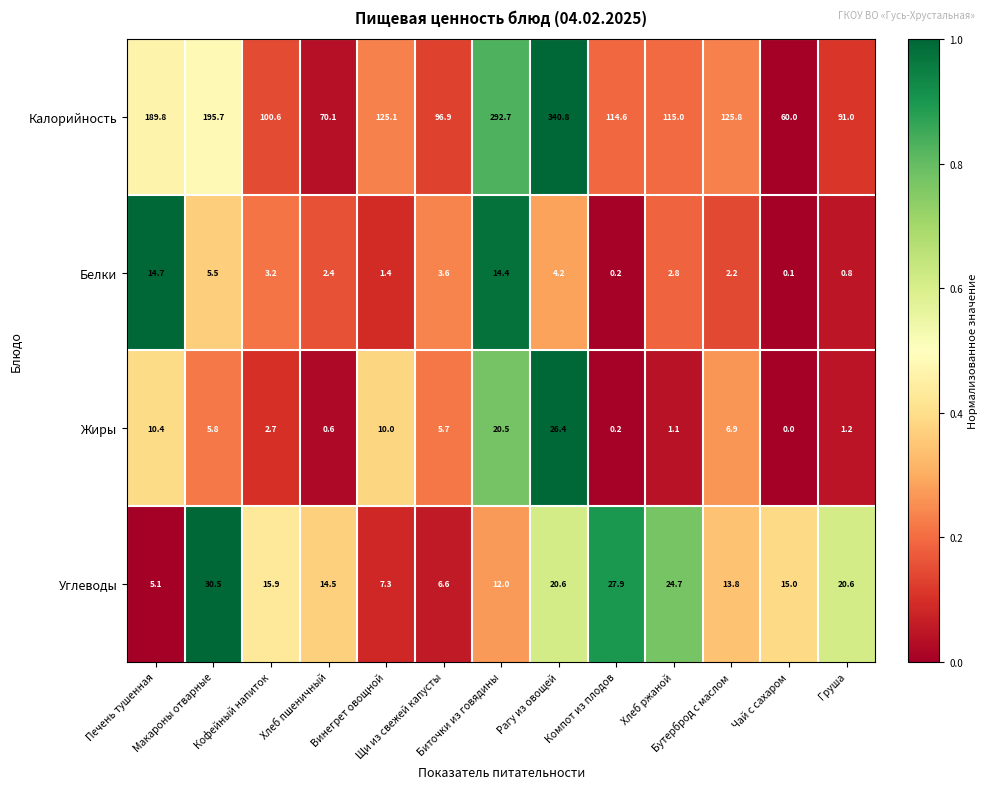

What is the average value of the Углеводы series?

16.5